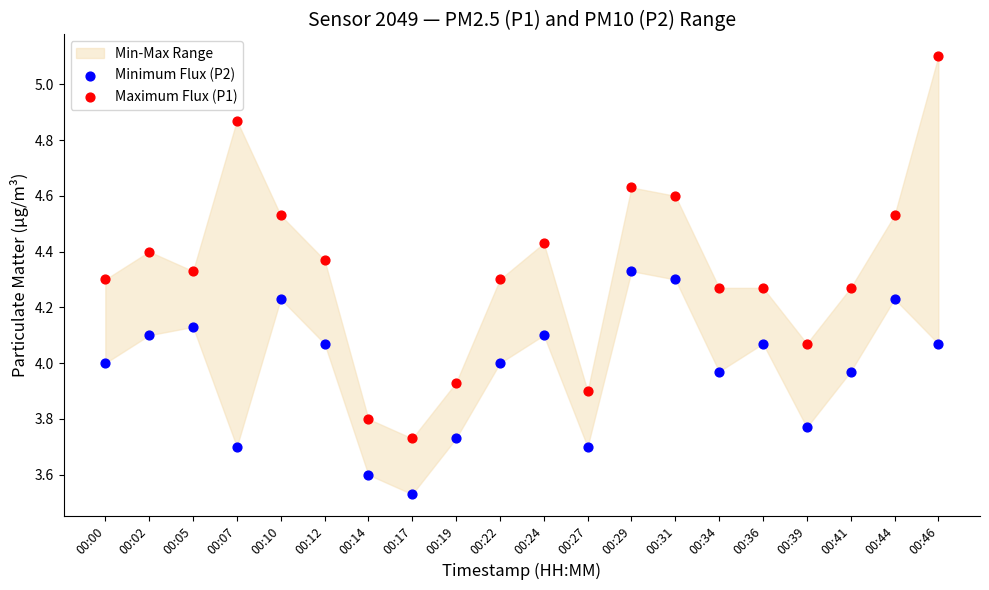

Across all data points, what is the range of Y values (max minus min)?

1.6